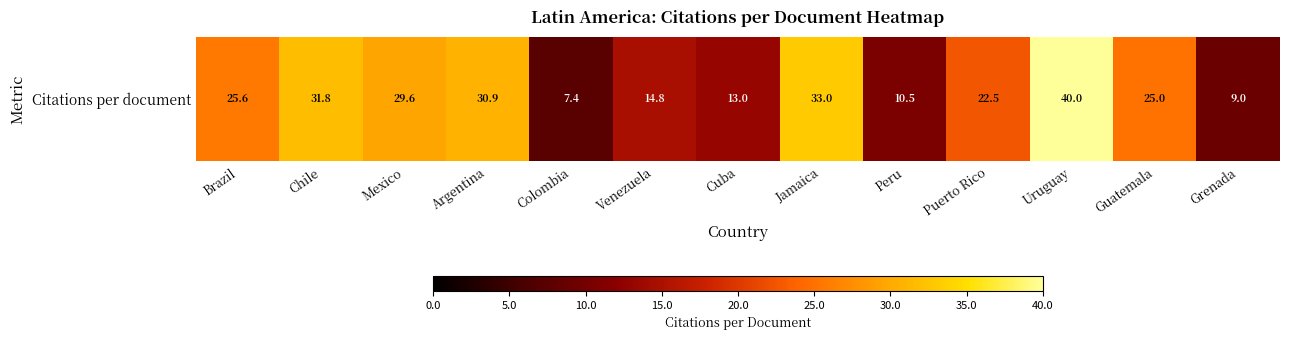

What is the change in value from Uruguay to Grenada?

-31.0